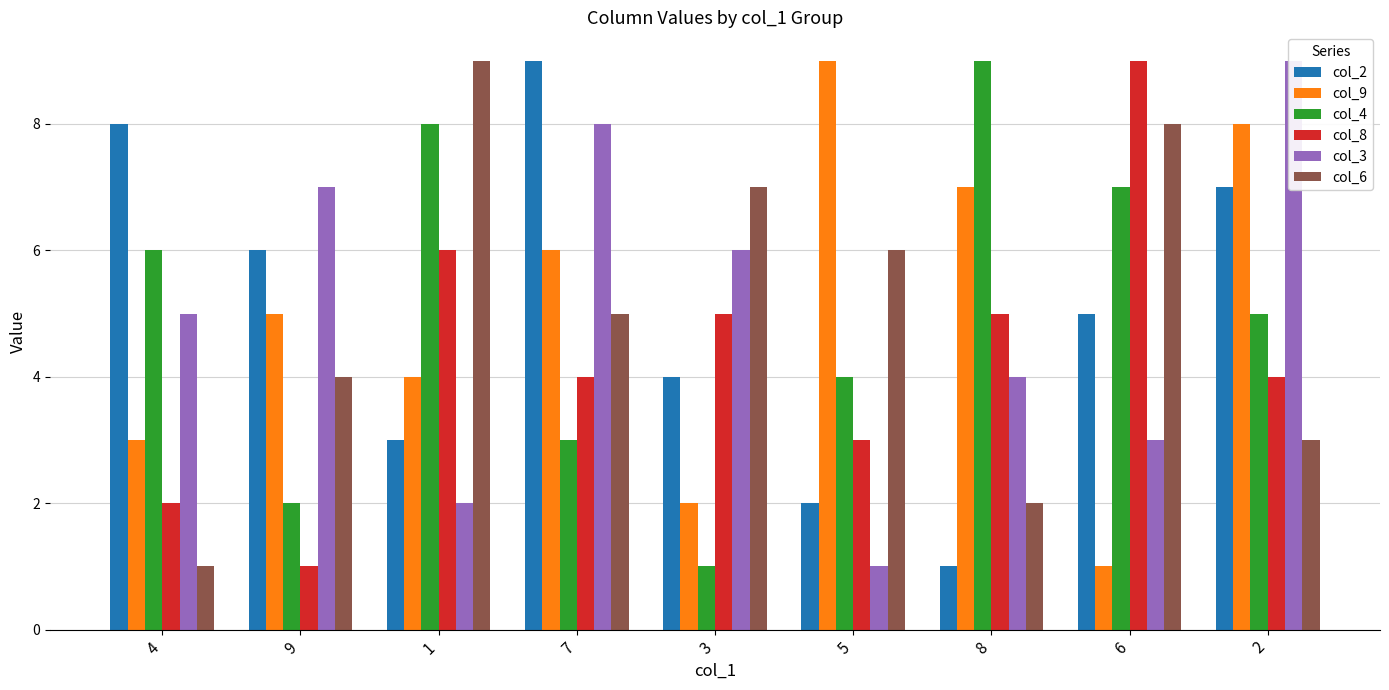

True or false: col_8 has a value of 9 at 1.

False